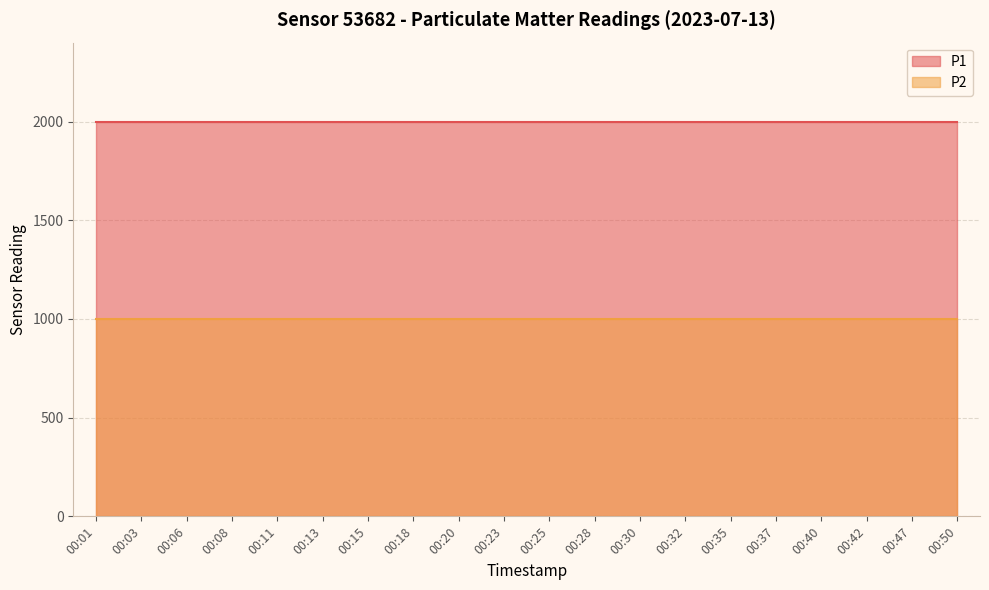

True or false: P1 and P2 cross at least once.

False